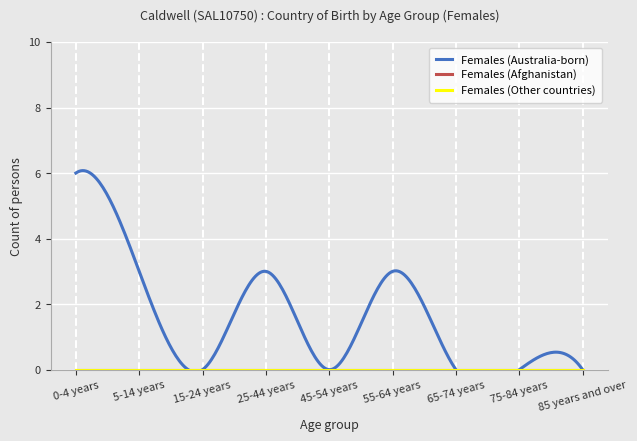

What is the label of the 6th point from the left?

55-64 years